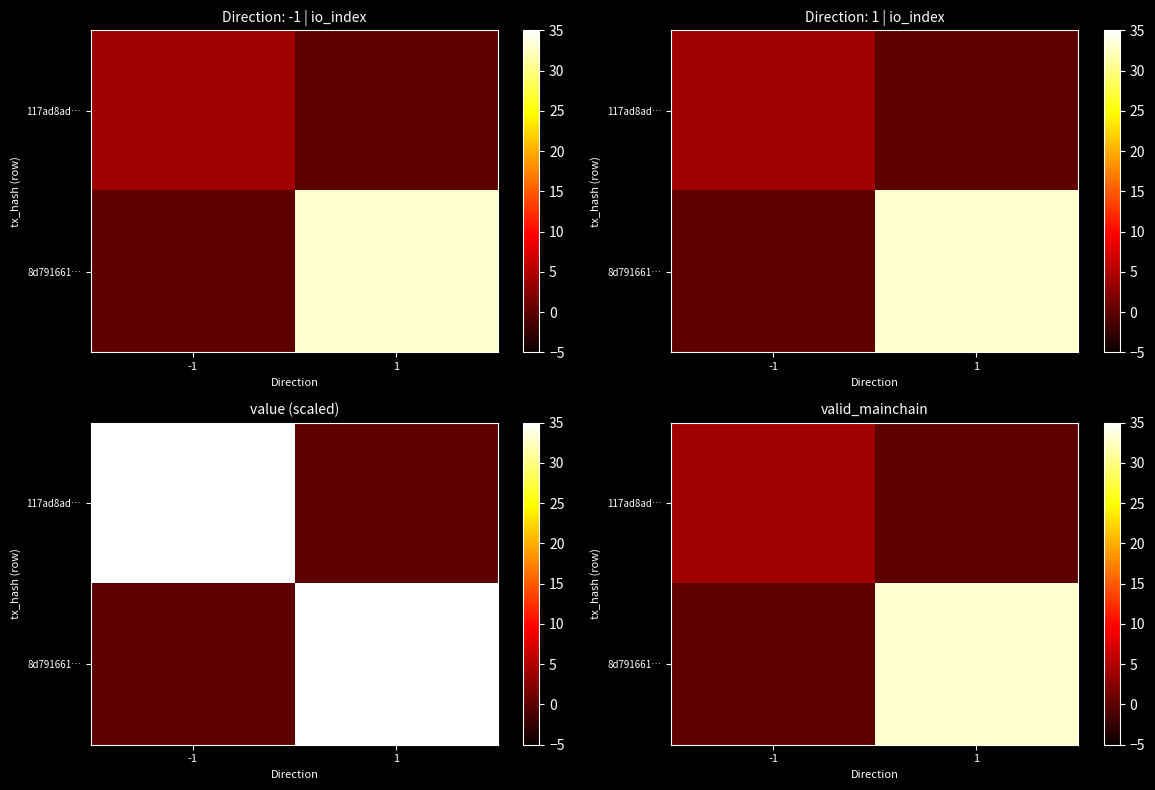

At how many categories does at least one series exceed 21?

1